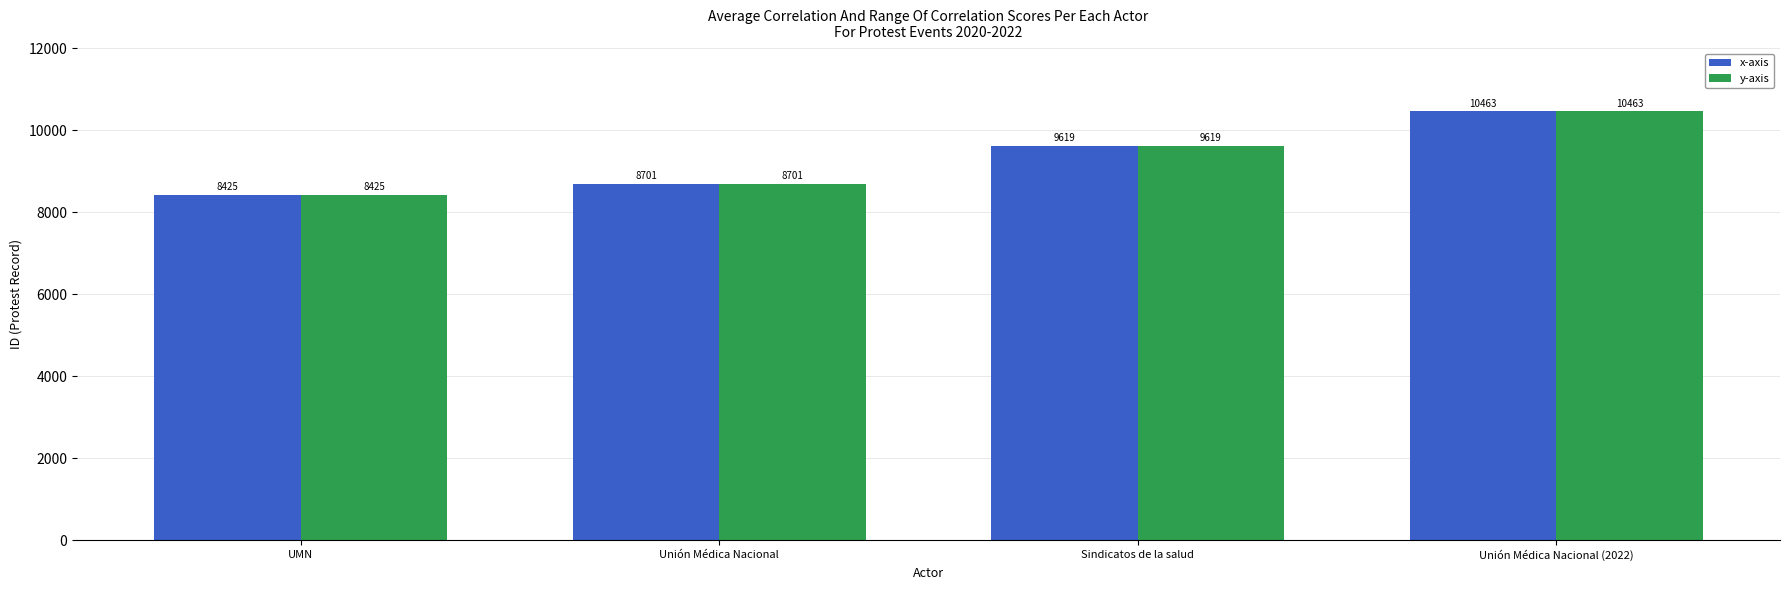

What is the label of the 4th bar from the left?

Unión Médica Nacional (2022)